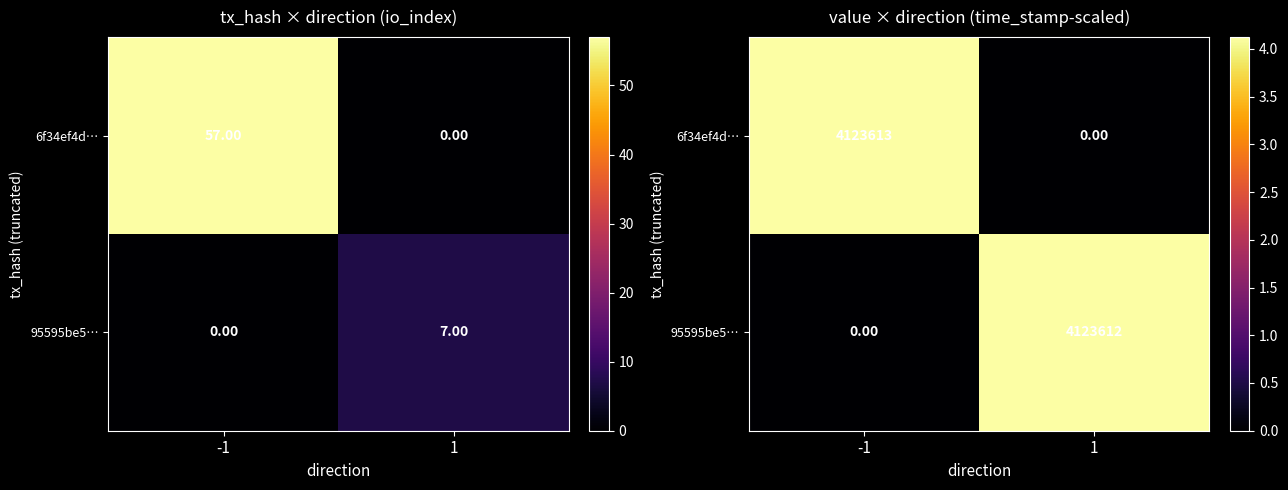

Rank the series by their maximum value, from lowest to highest.

95595be5…, 6f34ef4d…